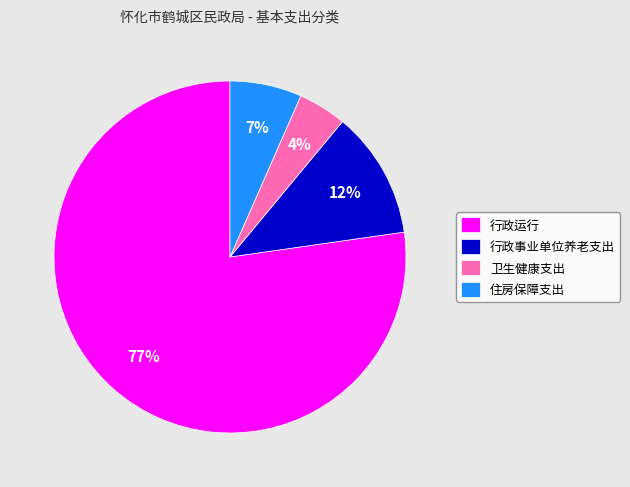

To the nearest percent, what portion does 卫生健康支出 represent?

4%